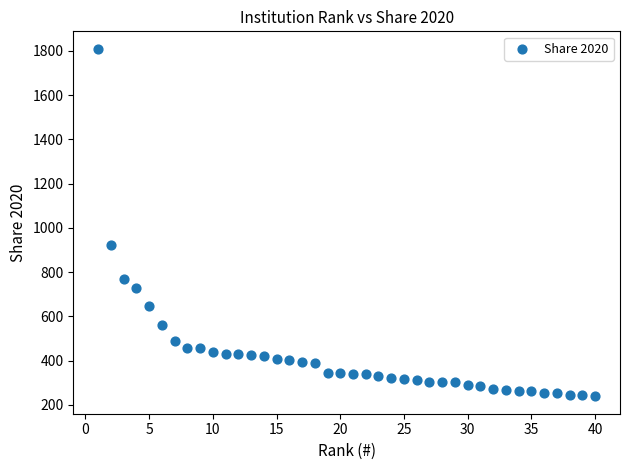

What Y value in the scatter plot is closest to 1023?

923.9